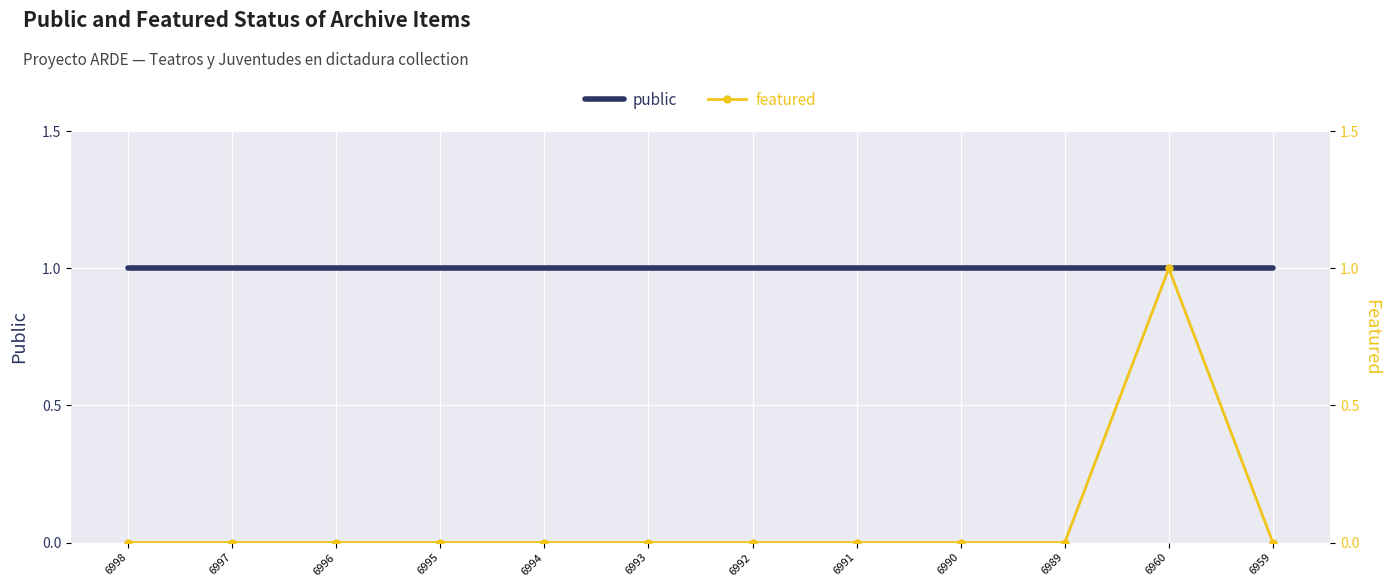

Reading left to right, transcribe all the data shown in this chart.

public: 6998=1	6997=1	6996=1	6995=1	6994=1	6993=1	6992=1	6991=1	6990=1	6989=1	6960=1	6959=1
featured: 6998=0	6997=0	6996=0	6995=0	6994=0	6993=0	6992=0	6991=0	6990=0	6989=0	6960=1	6959=0